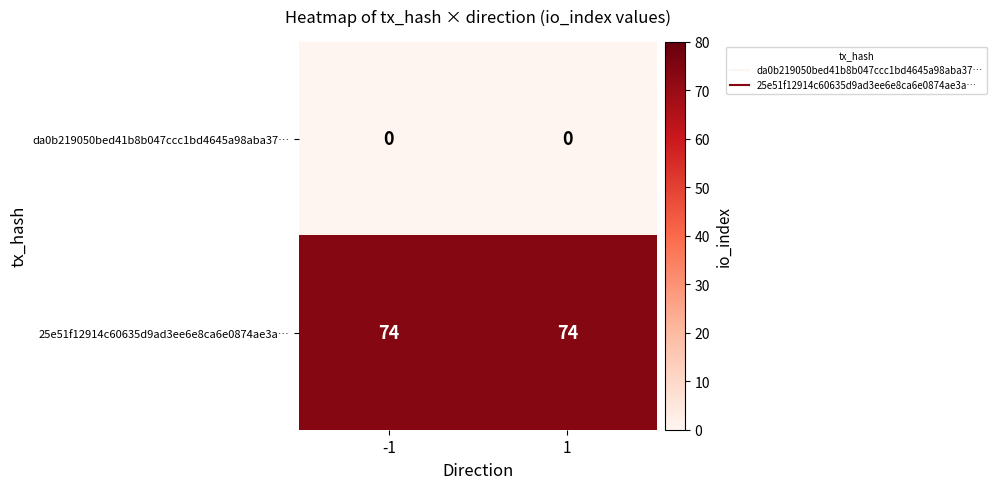

What is the spread (max minus min) of values at -1?

74